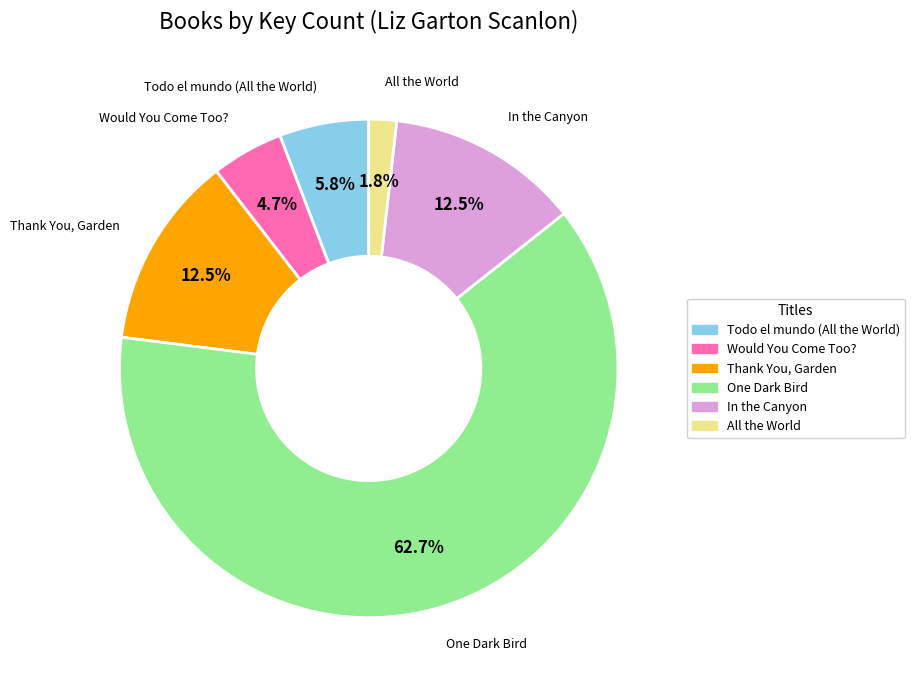

To the nearest percent, what is the difference between the largest and smallest slice percentages?

61%